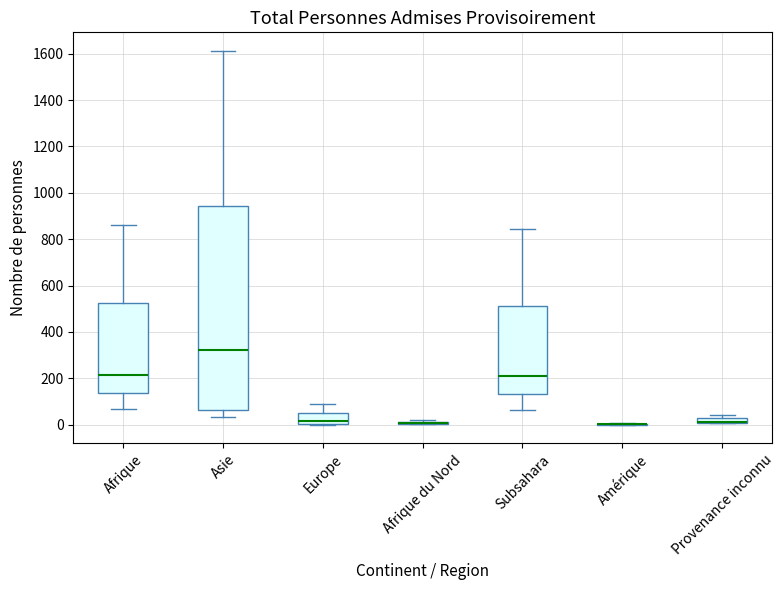

Where does the lower whisker of the box for Subsahara end on the y-axis? The values are not printed on the chart, so give them approximately, as read against the axis.

60